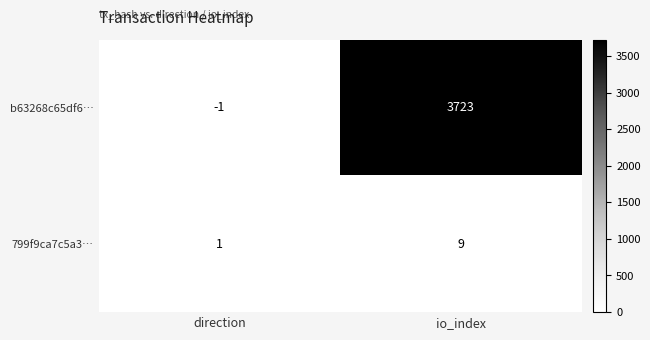

At which label is 799f9ca7c5a3… closest to 5?

direction